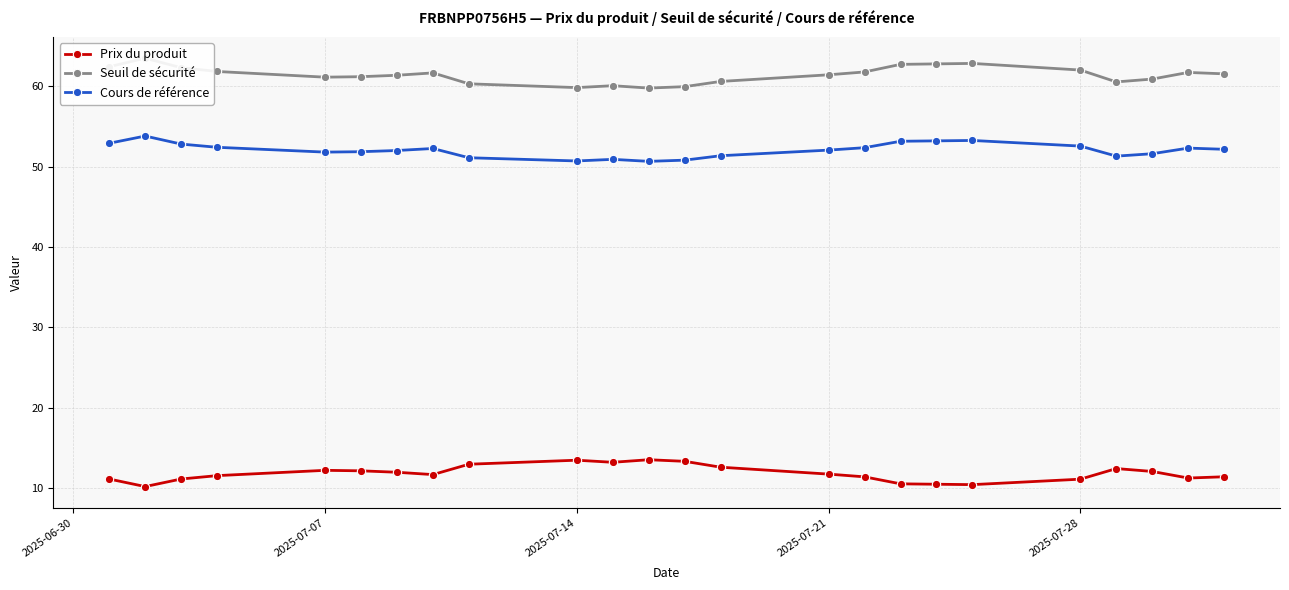

True or false: Cours de référence and Prix du produit cross at least once.

False